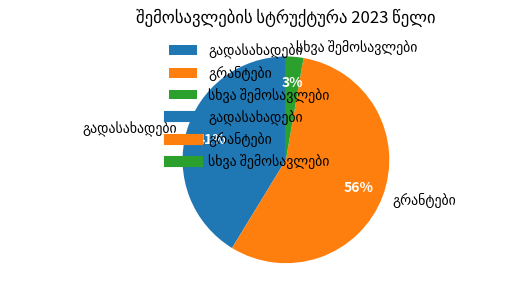

To the nearest percent, what is the average slice percentage?

33%